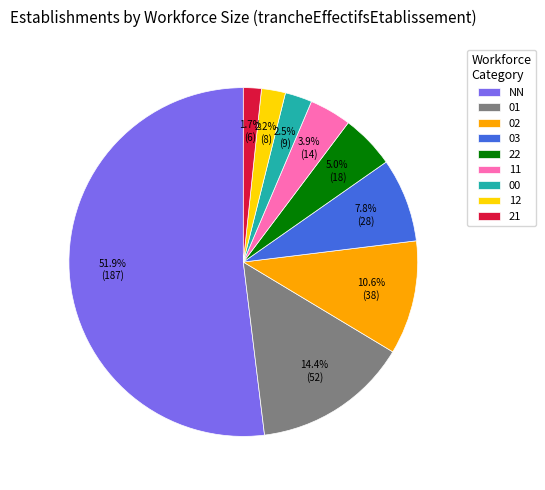

Which has a higher value, 12 or 22?

22